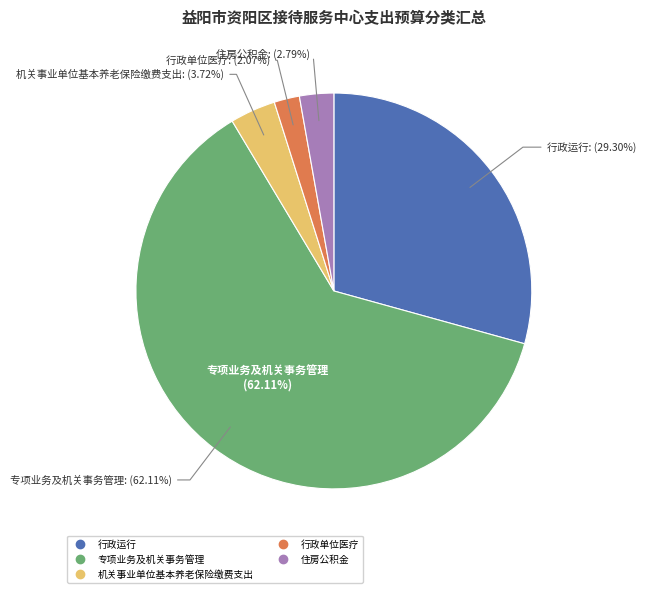

Is 专项业务及机关事务管理 the majority of the pie?

Yes